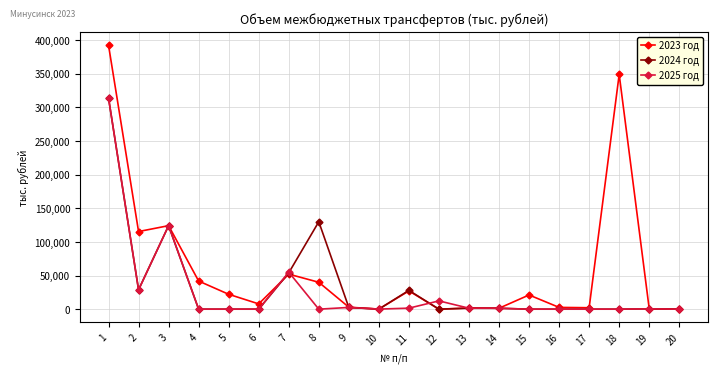

True or false: 2023 год has more than 1 points higher than both neighbors.

True